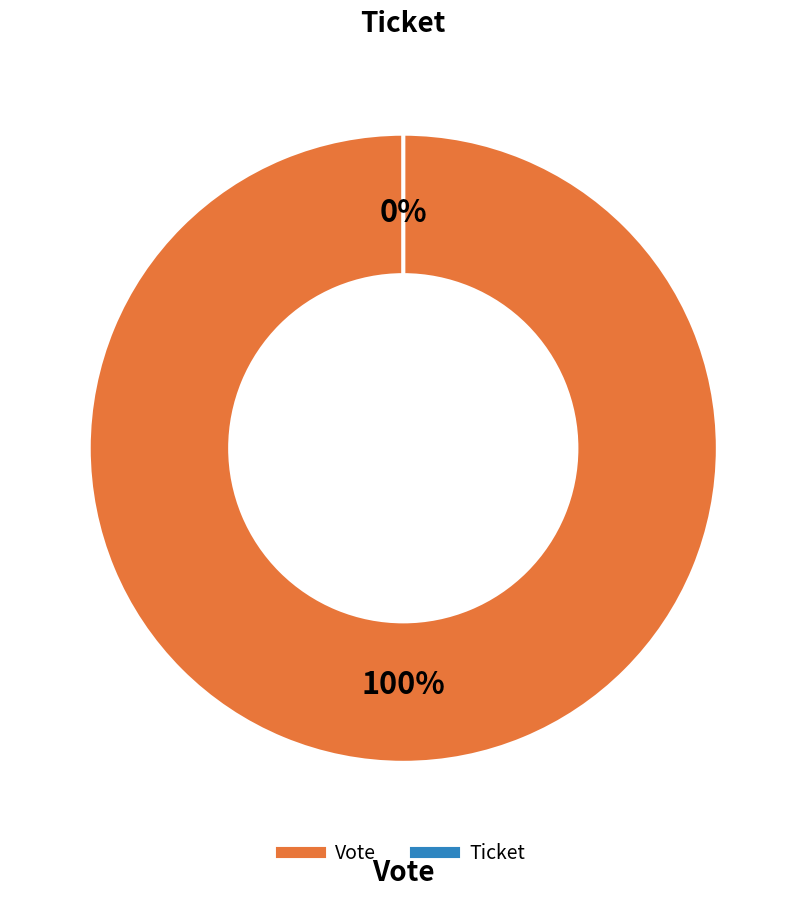

Count the number of slices in the pie.

2